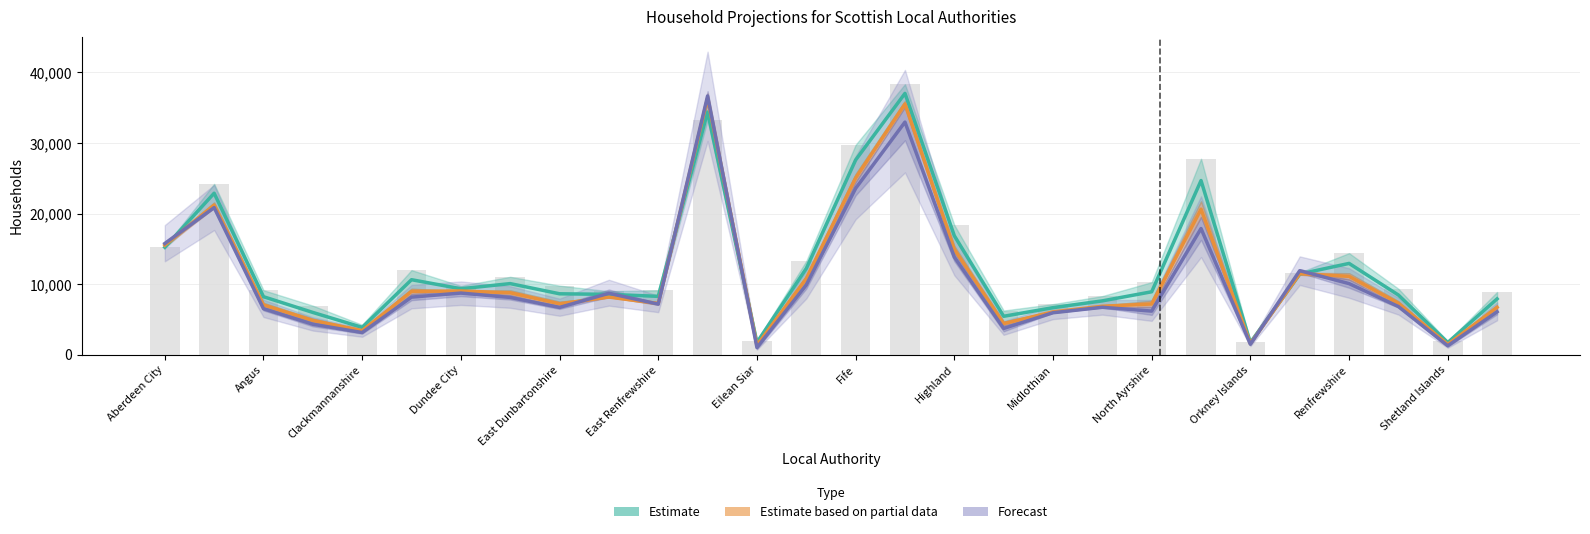

What is the difference between the highest and lowest values at Clackmannanshire?

1100.0